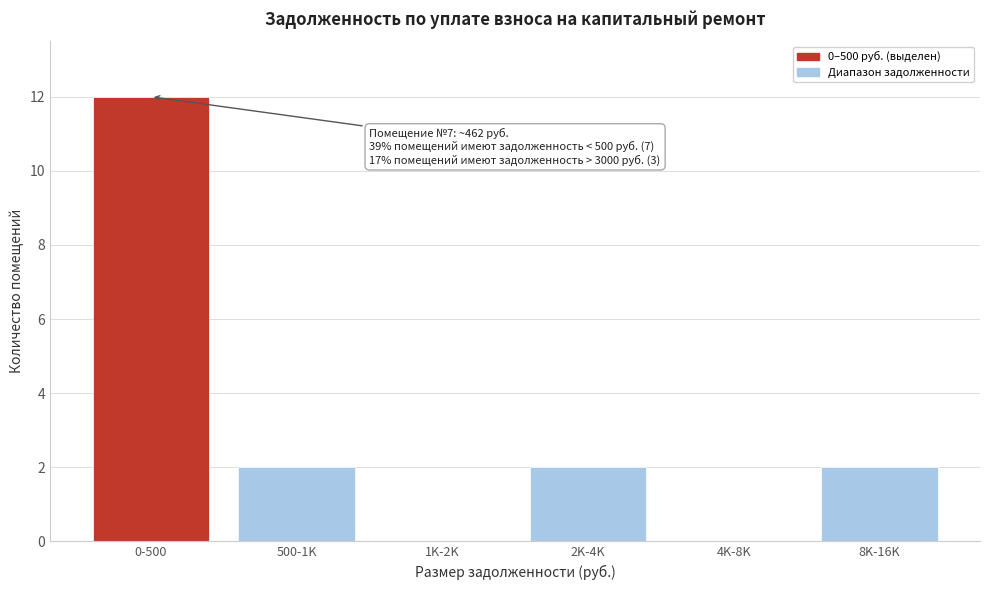

Reading left to right, extract all data points from this chart.

0-500=12	500-1K=2	1K-2K=0	2K-4K=2	4K-8K=0	8K-16K=2